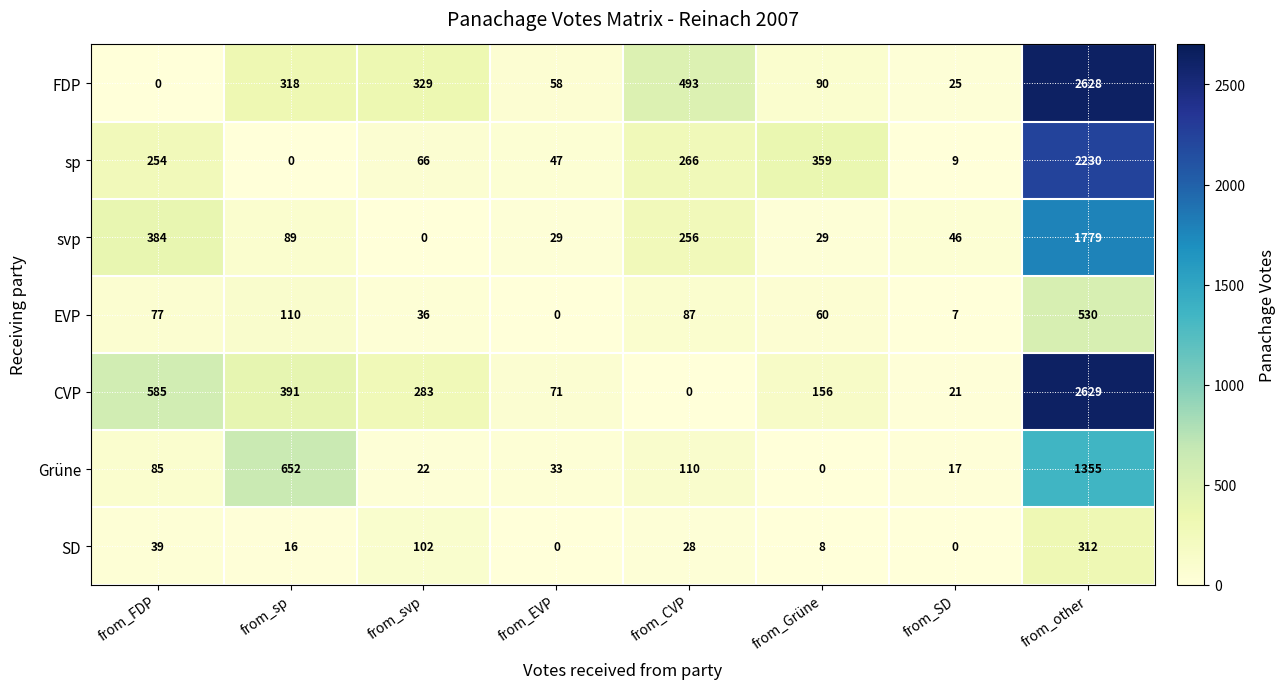

The value of Grüne at from_SD is 17. True or false?

True